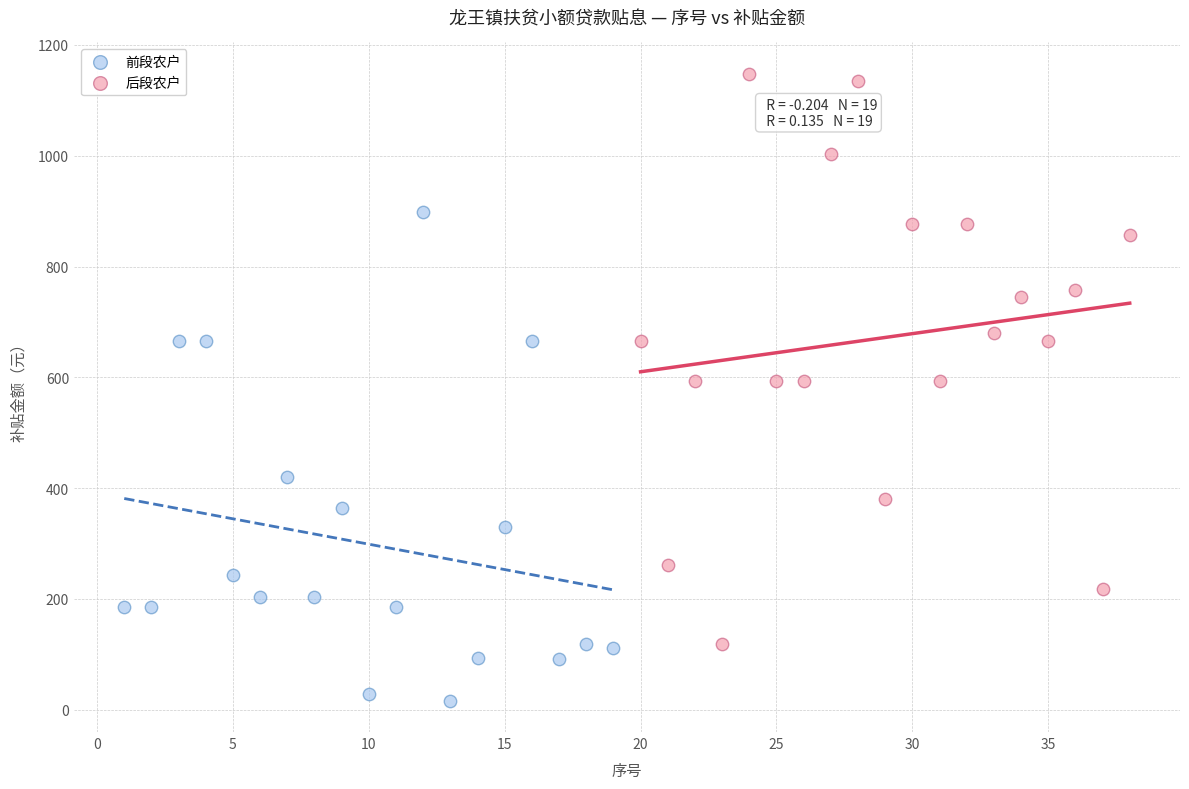

What are all the series names shown in the legend?

前段农户, 后段农户